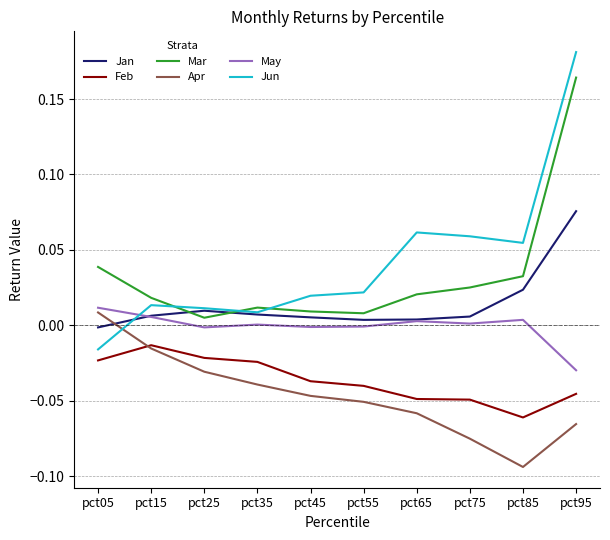

Is it true that May equals -0.0 at pct25?

True